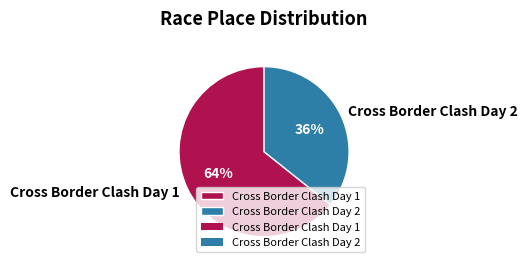

Which category has the biggest portion of the pie?

Cross Border Clash Day 1